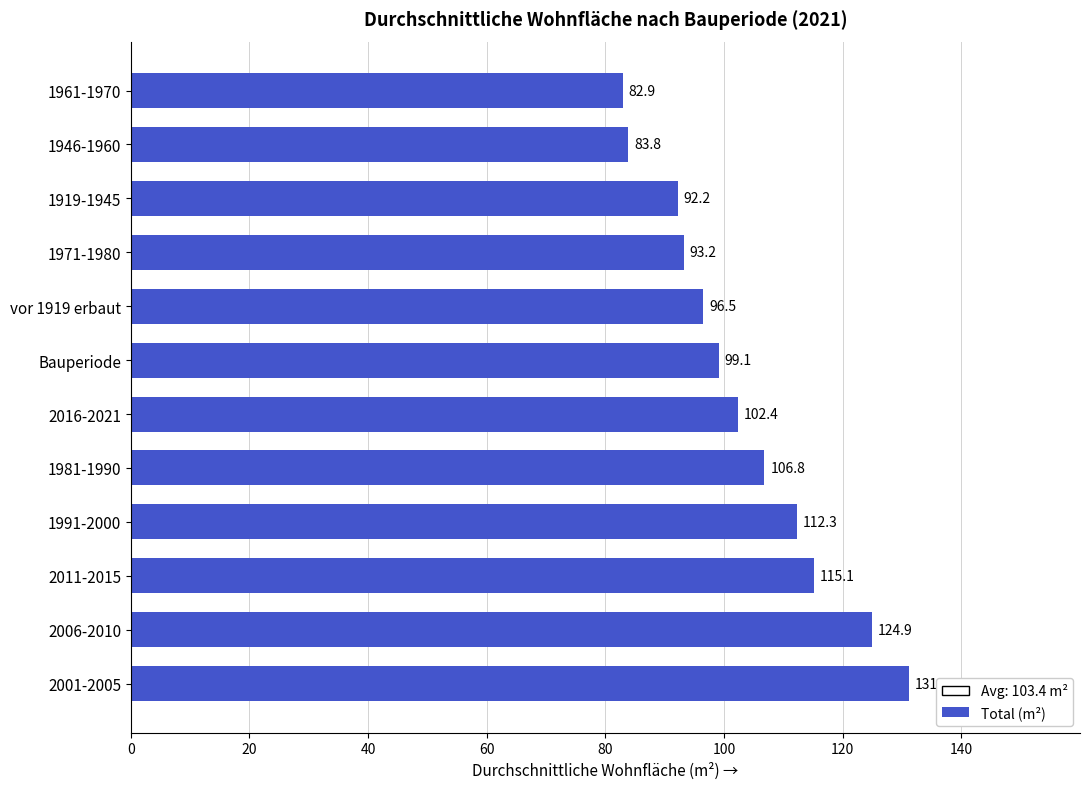

The chart shows a value of 92.2 at 1919-1945. True or false?

True